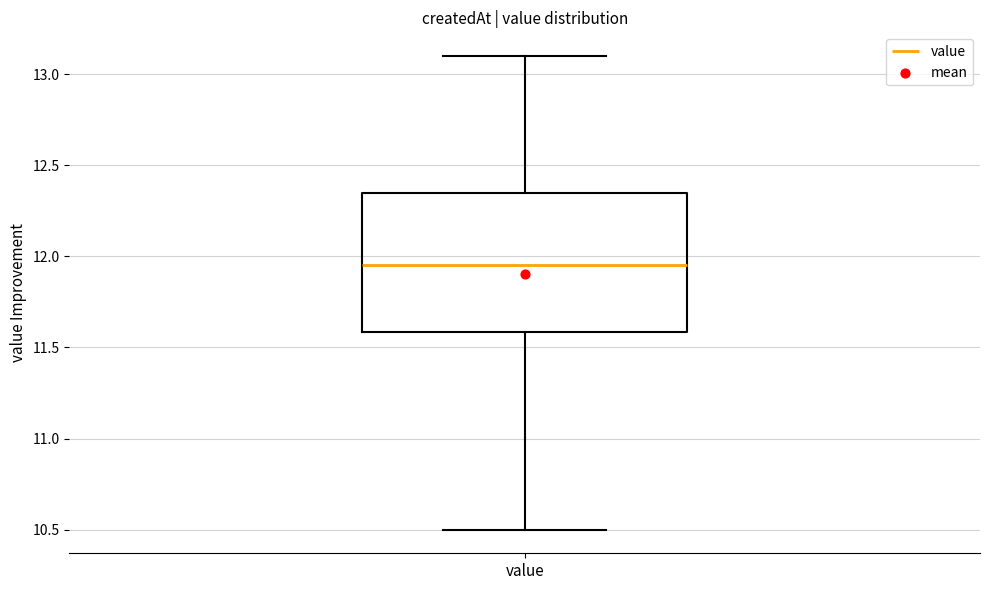

Transcribe this box plot: give where the median line is, the range the box spans, and where the two whiskers end, as read against the y-axis. The values are not printed on the chart, so give them approximately, as read against the axis.

median 11.95, box 11.60 to 12.35, whiskers 10.50 to 13.10